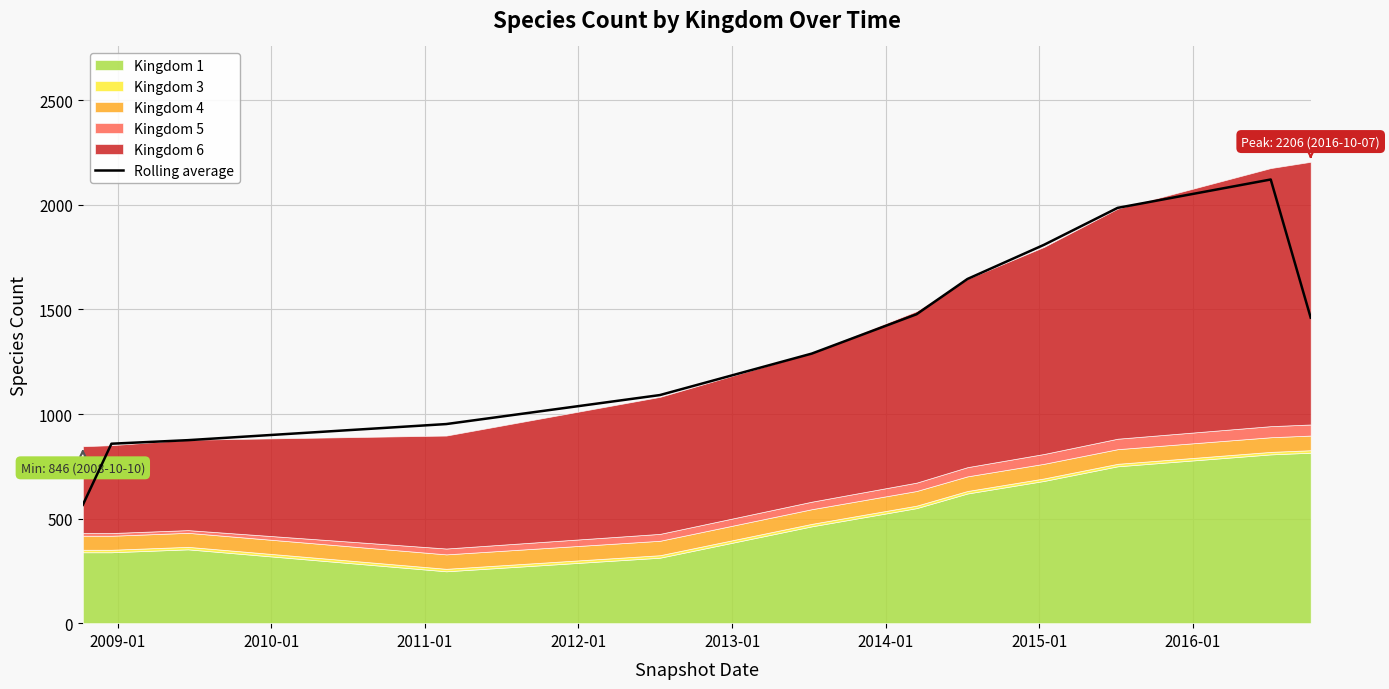

What is the highest value of the Rolling average series?

2121.3